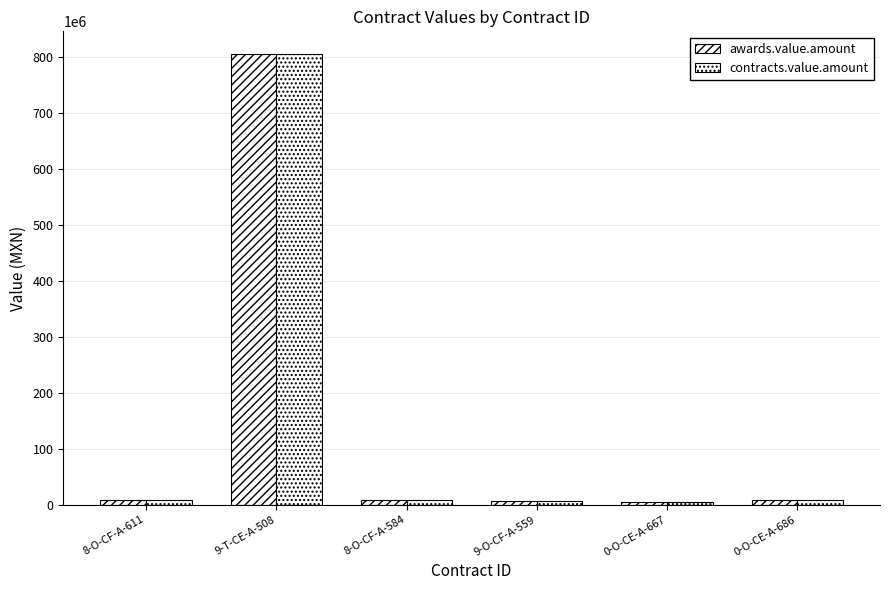

At which label is contracts.value.amount closest to 405122718?

0-O-CE-A-686